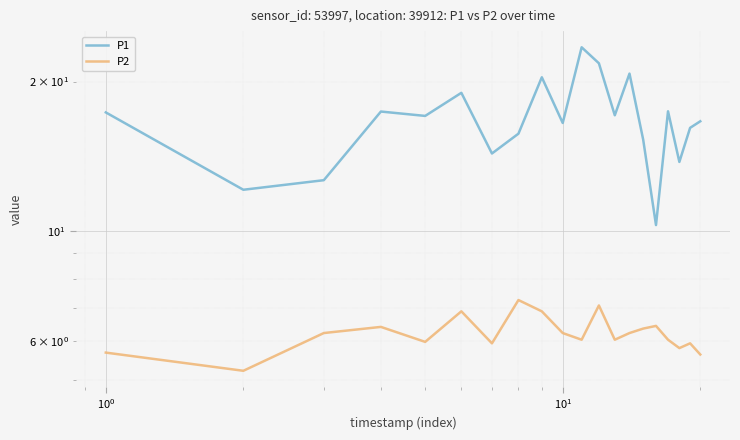

True or false: P1 has a value of 21.9 at $\mathdefault{10^{0}}$.

False